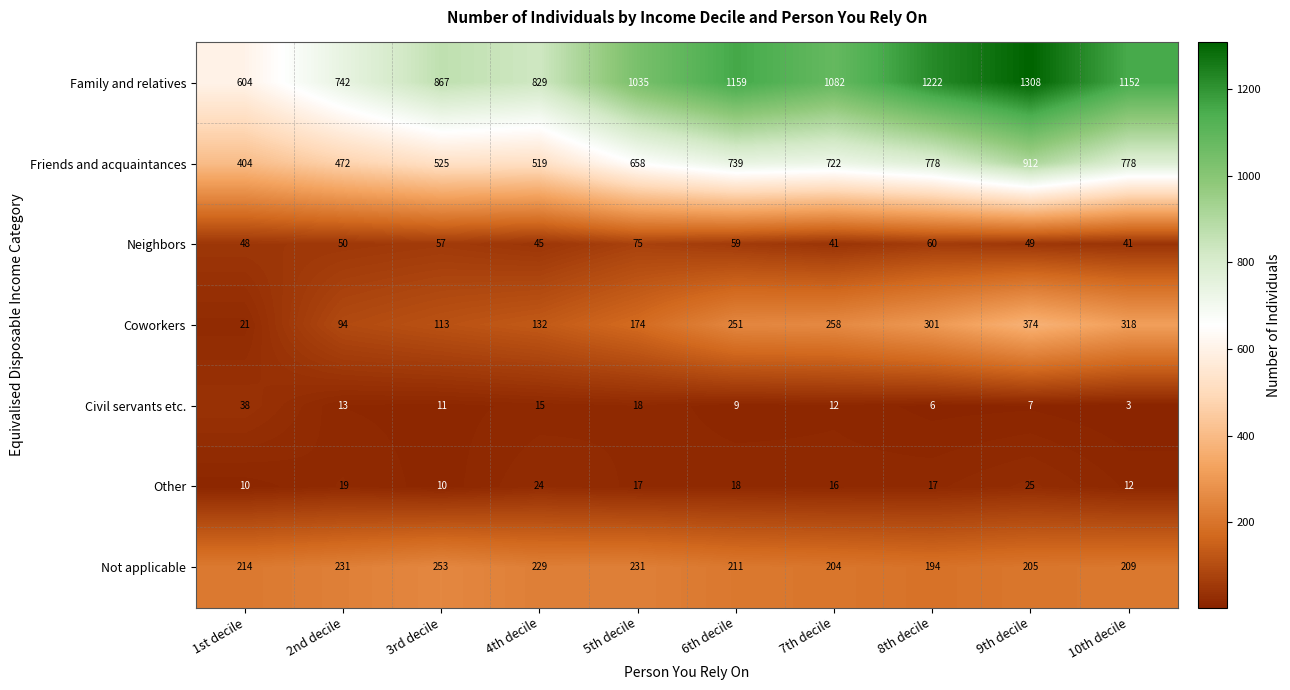

At which label is Neighbors closest to 58?

3rd decile